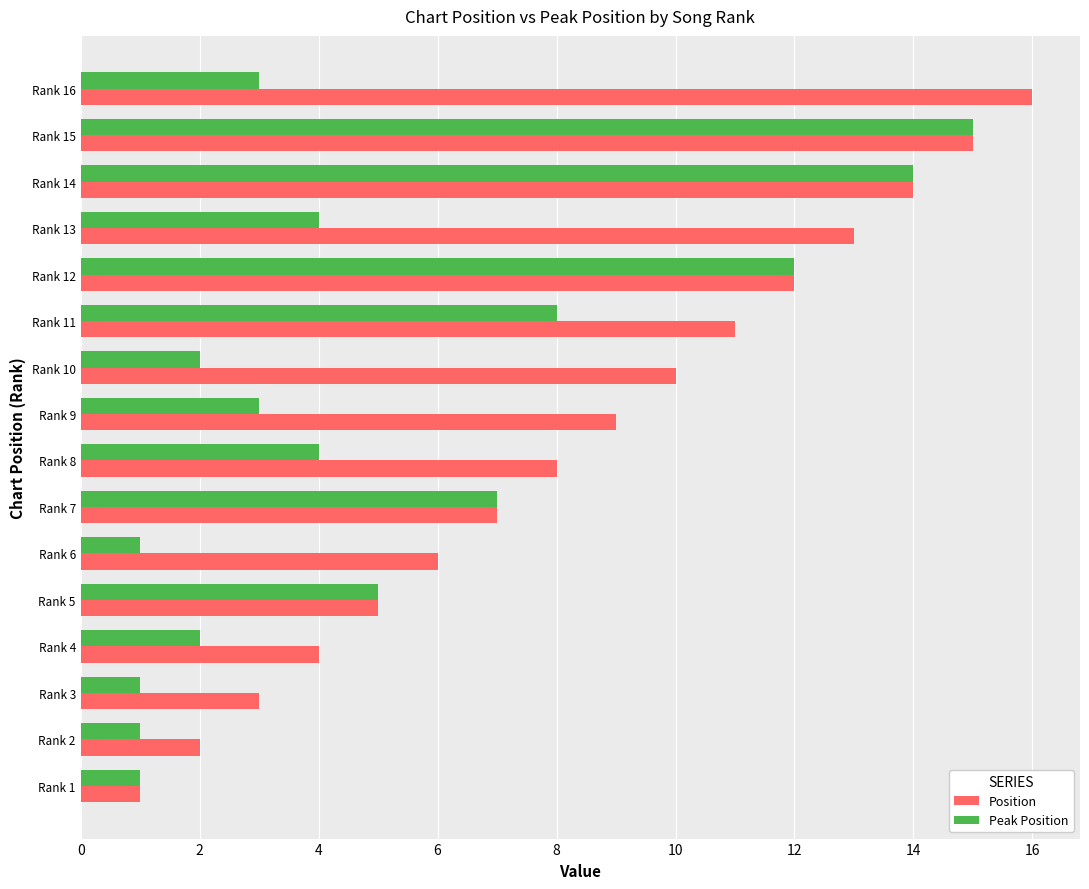

What is the difference between the second highest and second lowest values in the Position series?

13